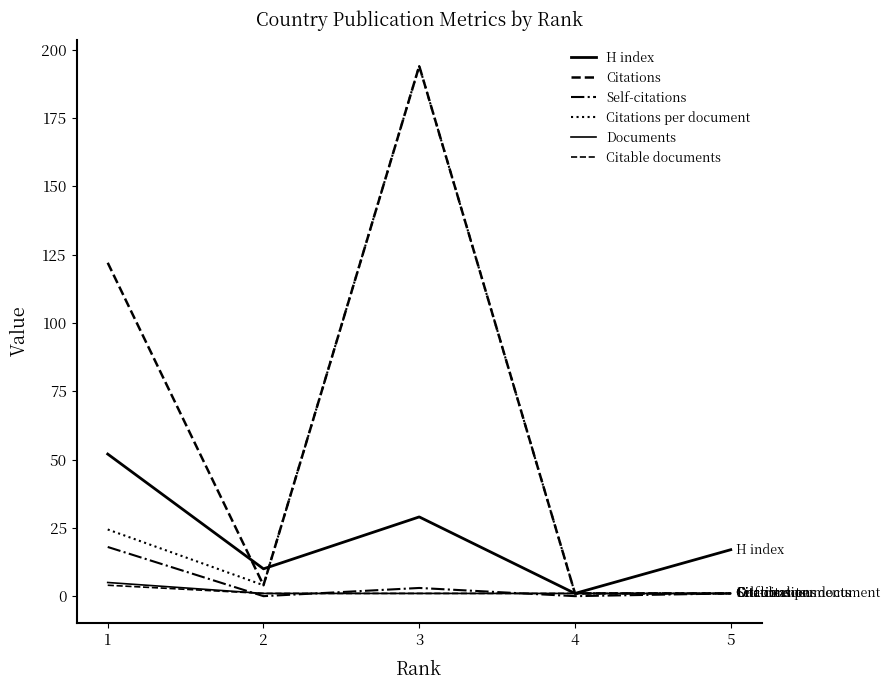

True or false: Self-citations and Citations cross at least once.

False